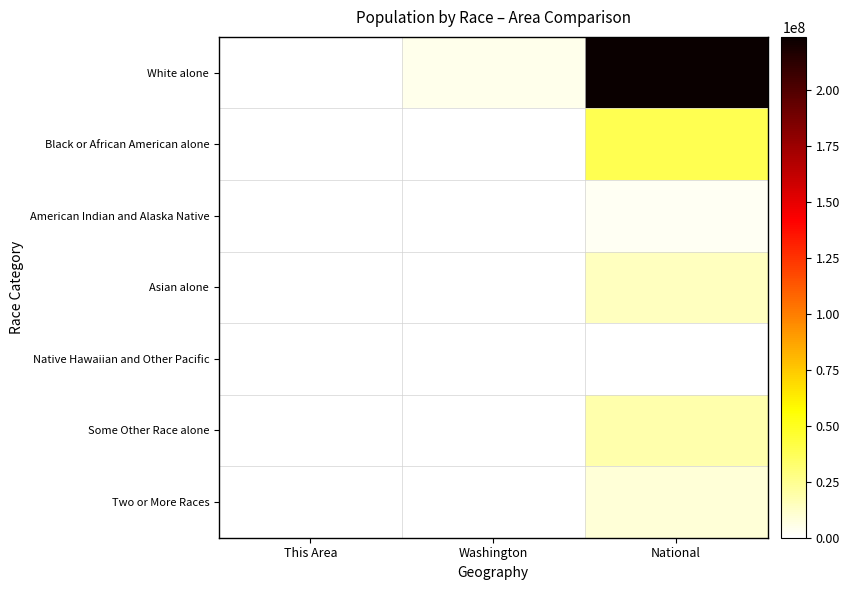

At National, list the series in order from smallest to largest.

Native Hawaiian and Other Pacific, American Indian and Alaska Native, Two or More Races, Asian alone, Some Other Race alone, Black or African American alone, White alone